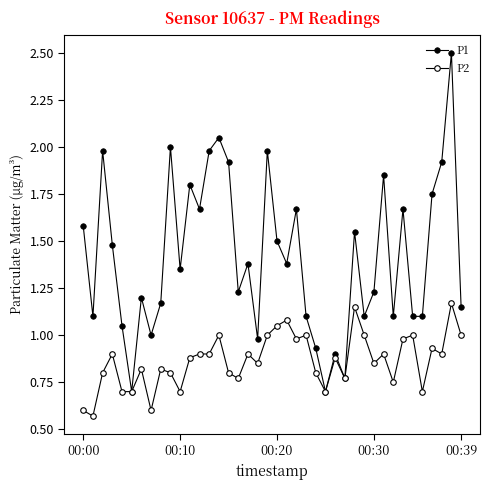

Which category has the highest value across all series?

38